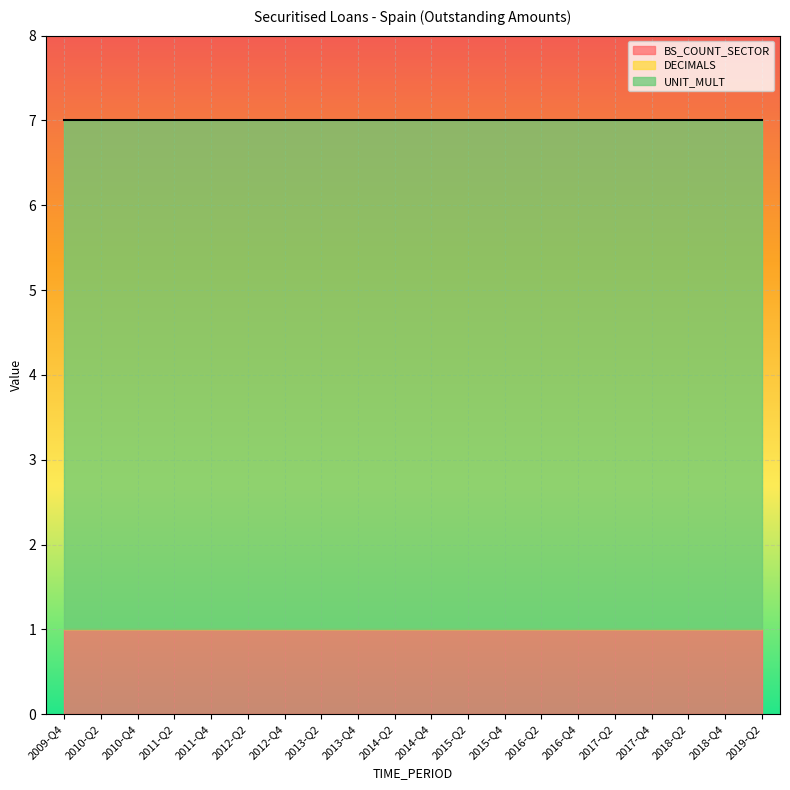

Rank the categories by DECIMALS value from highest to lowest.

2009-Q4, 2010-Q2, 2010-Q4, 2011-Q2, 2011-Q4, 2012-Q2, 2012-Q4, 2013-Q2, 2013-Q4, 2014-Q2, 2014-Q4, 2015-Q2, 2015-Q4, 2016-Q2, 2016-Q4, 2017-Q2, 2017-Q4, 2018-Q2, 2018-Q4, 2019-Q2